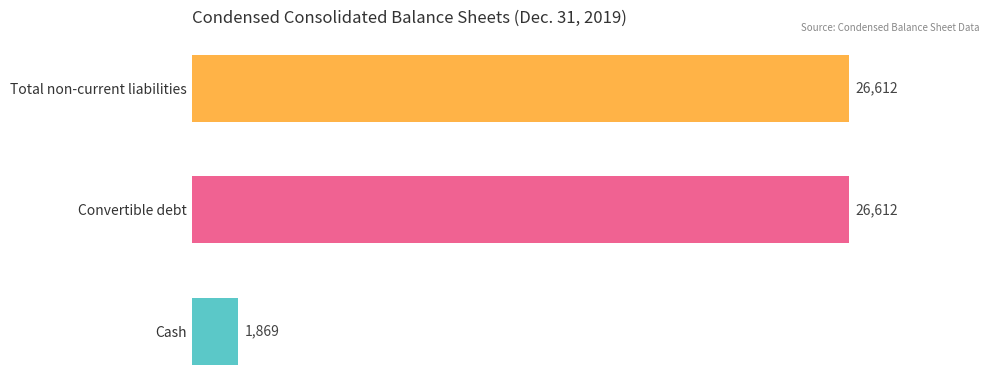

What is the greatest value displayed?

26612